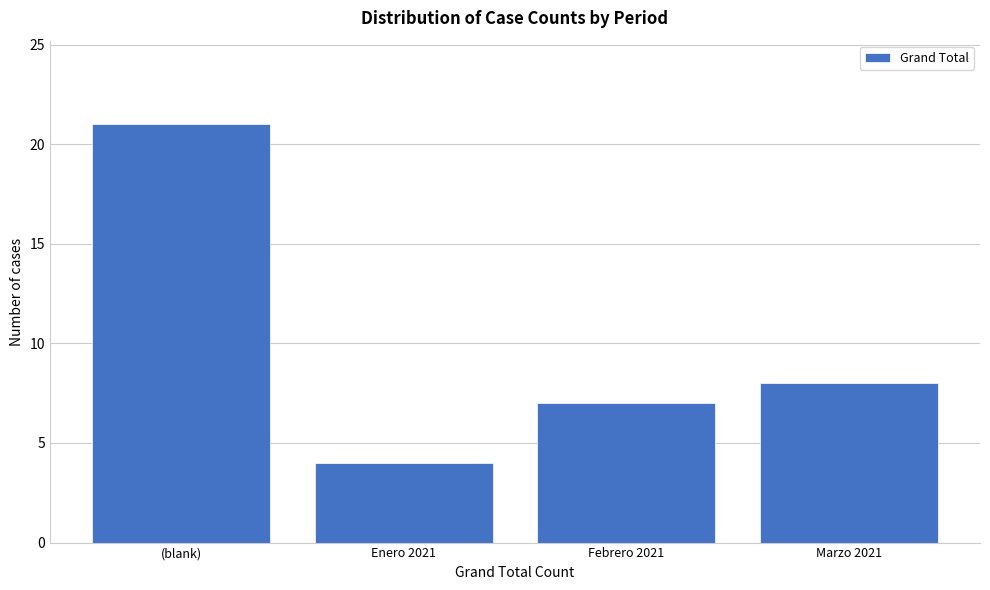

Reading left to right, list all the values displayed in this chart.

21	4	7	8